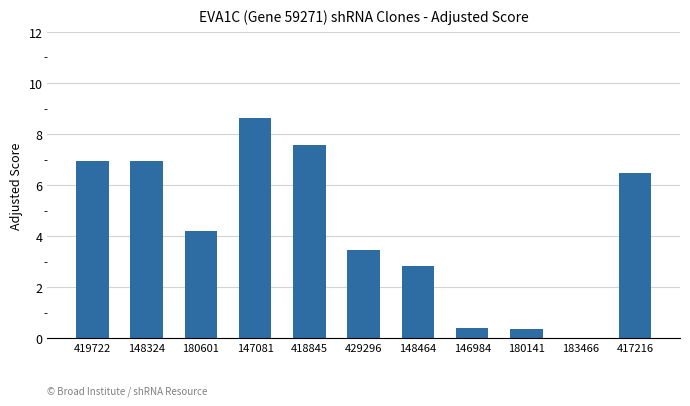

Is it true that the value at 417216 is 10.5?

False